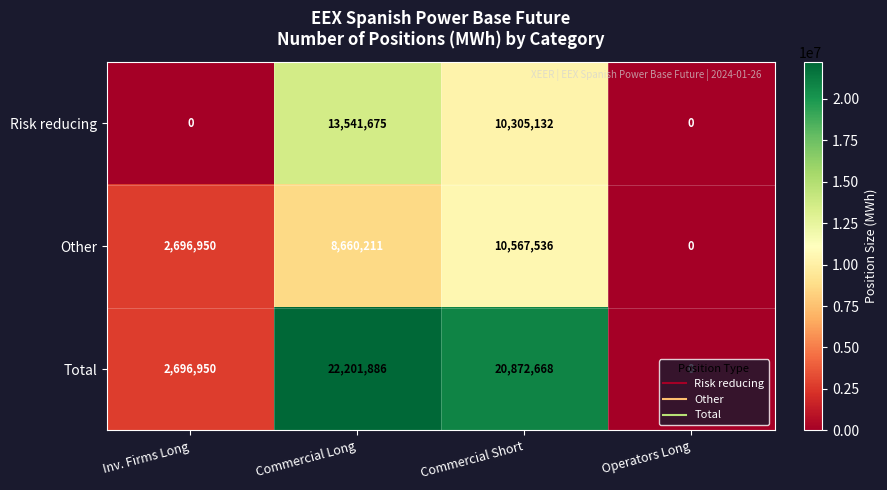

What is the average value of the Other series?

5481174